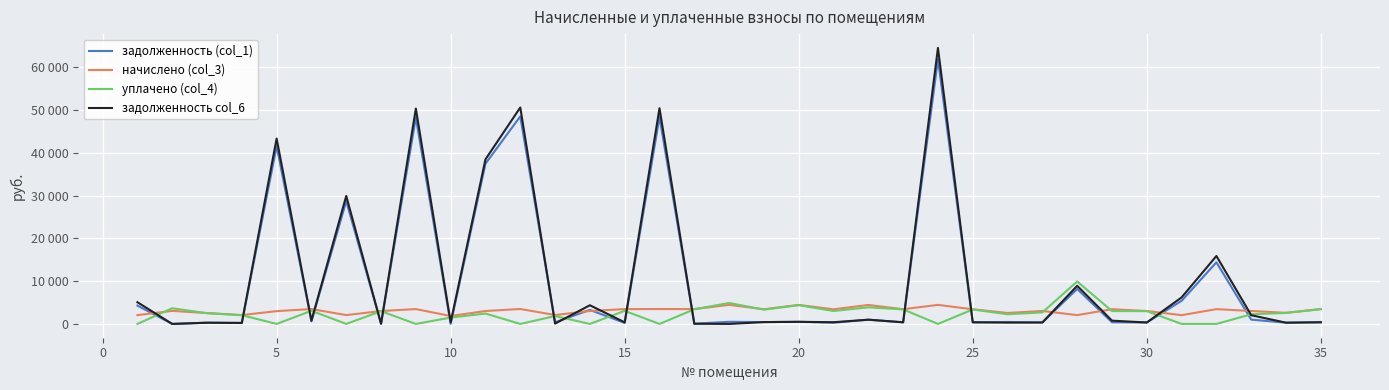

What are all the series names shown in the legend?

задолженность (col_1), начислено (col_3), уплачено (col_4), задолженность col_6